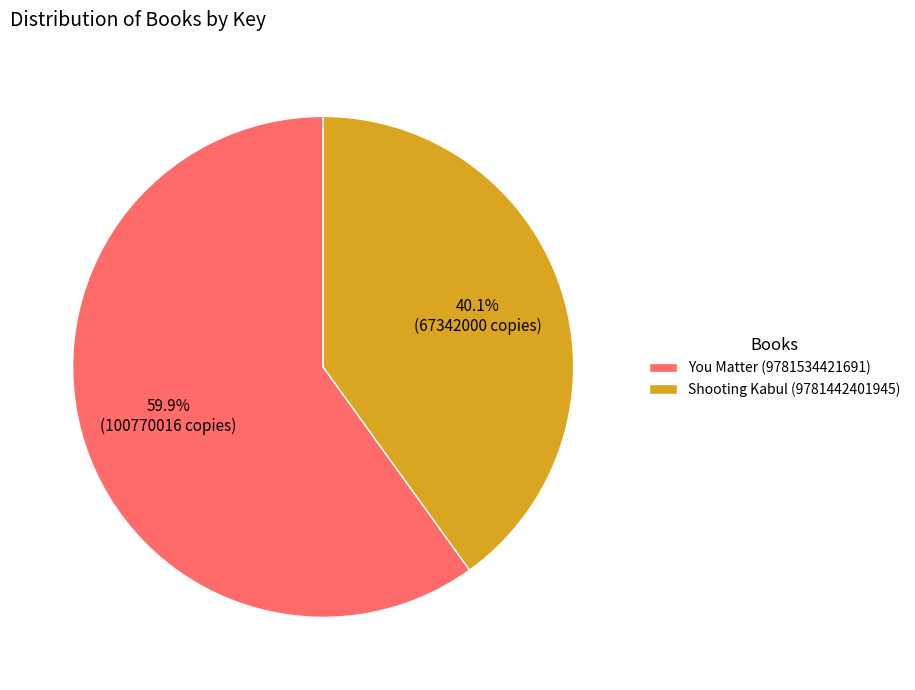

Is it true that Shooting Kabul (9781442401945) is 46% of the pie?

False